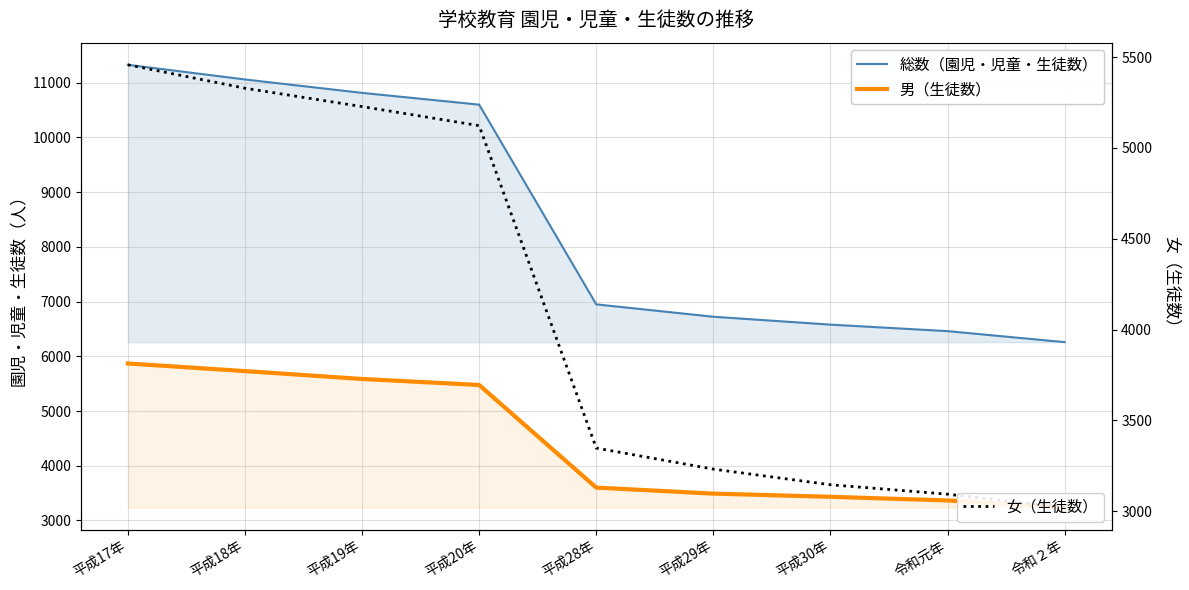

What are all the series names shown in the legend?

総数（園児・児童・生徒数）, 男（生徒数）, 女（生徒数）